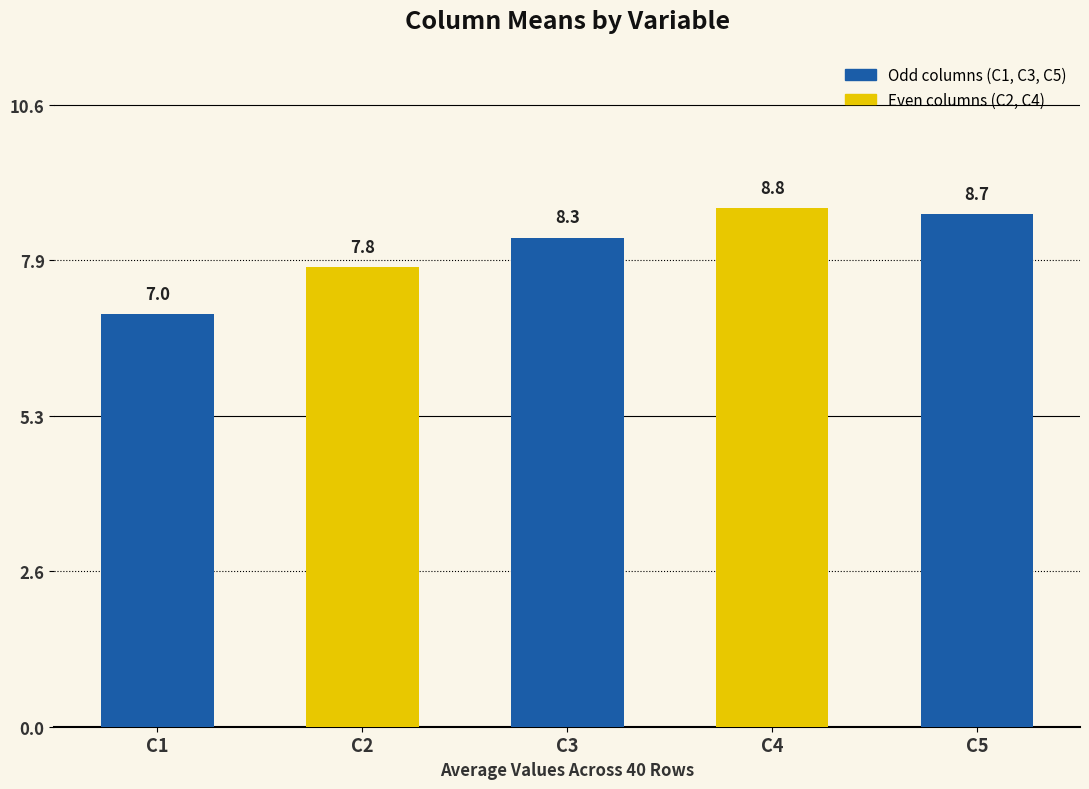

Does the chart contain any negative values?

No